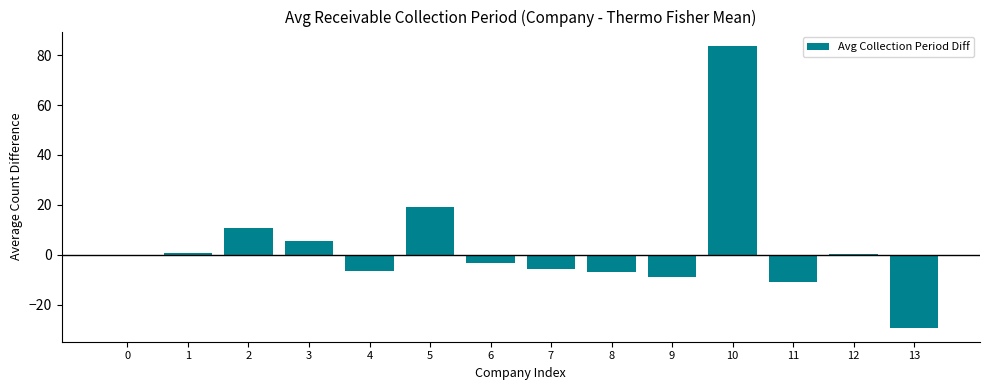

What value does the data have at 13?

-29.2